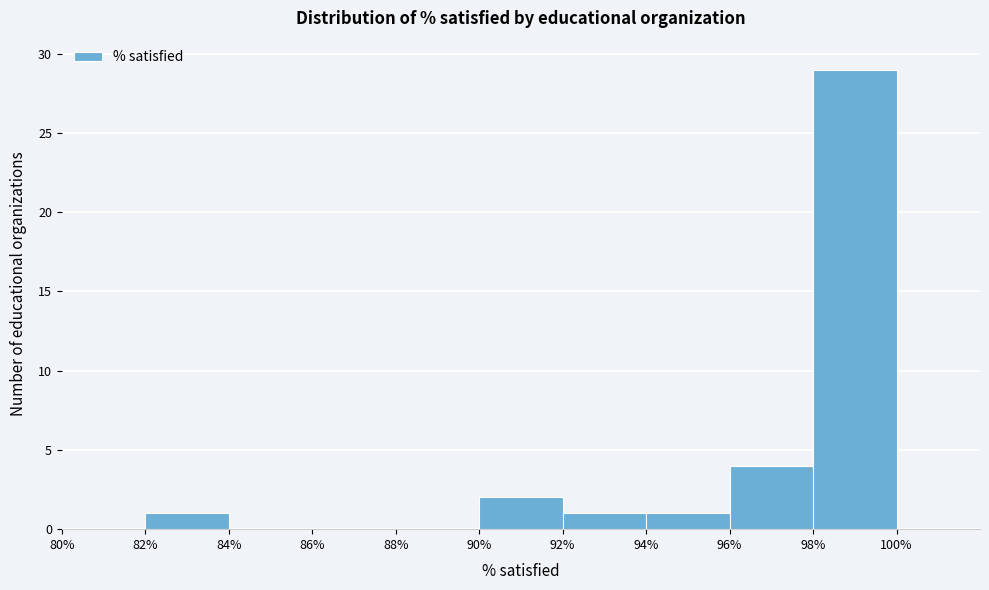

Reading left to right, transcribe this chart: for each bar, give the range it covers on the x-axis and its height. The values are not printed on the chart, so give them approximately, as read against the axis.

80% to 82%: 0
82% to 84%: 1
84% to 86%: 0
86% to 88%: 0
88% to 90%: 0
90% to 92%: 2
92% to 94%: 1
94% to 96%: 1
96% to 98%: 4
98% to 100%: 29